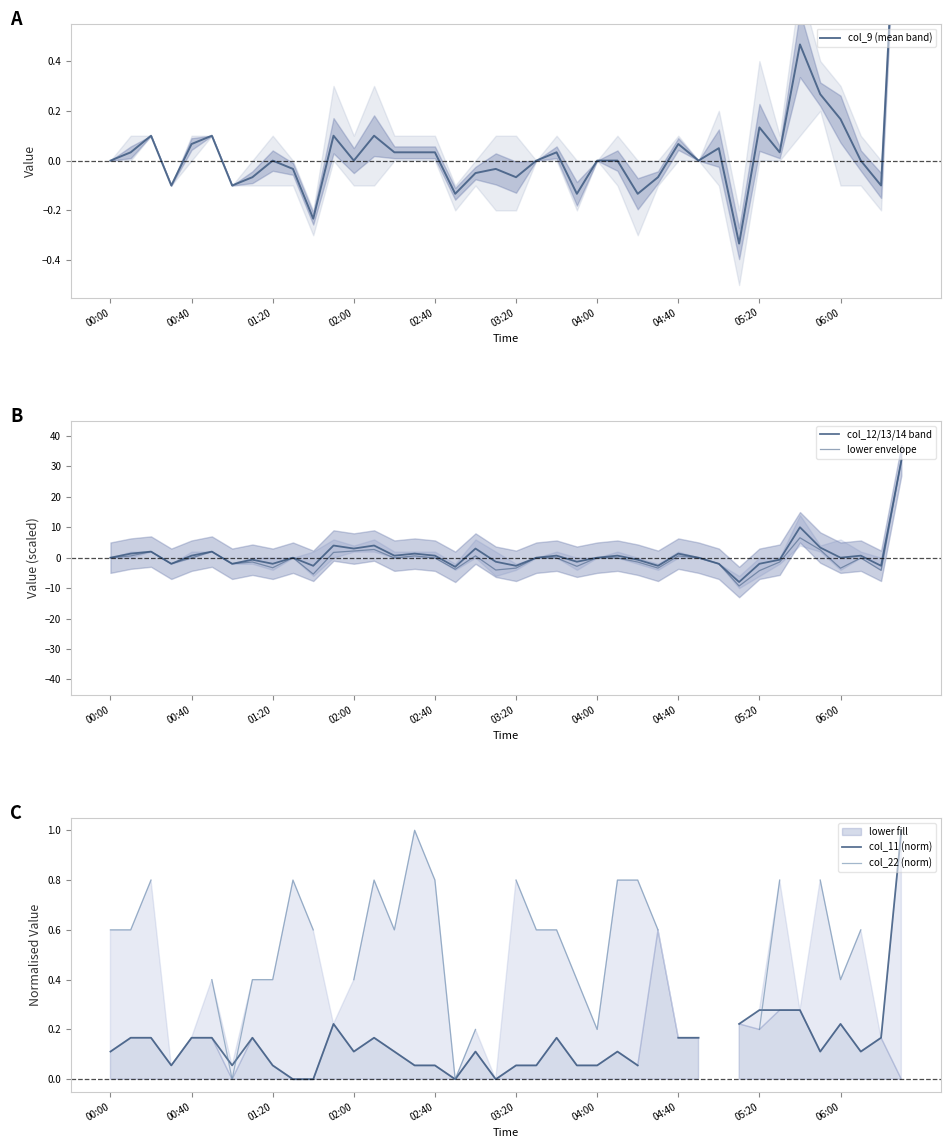

Which series has the widest spread of values?

lower envelope